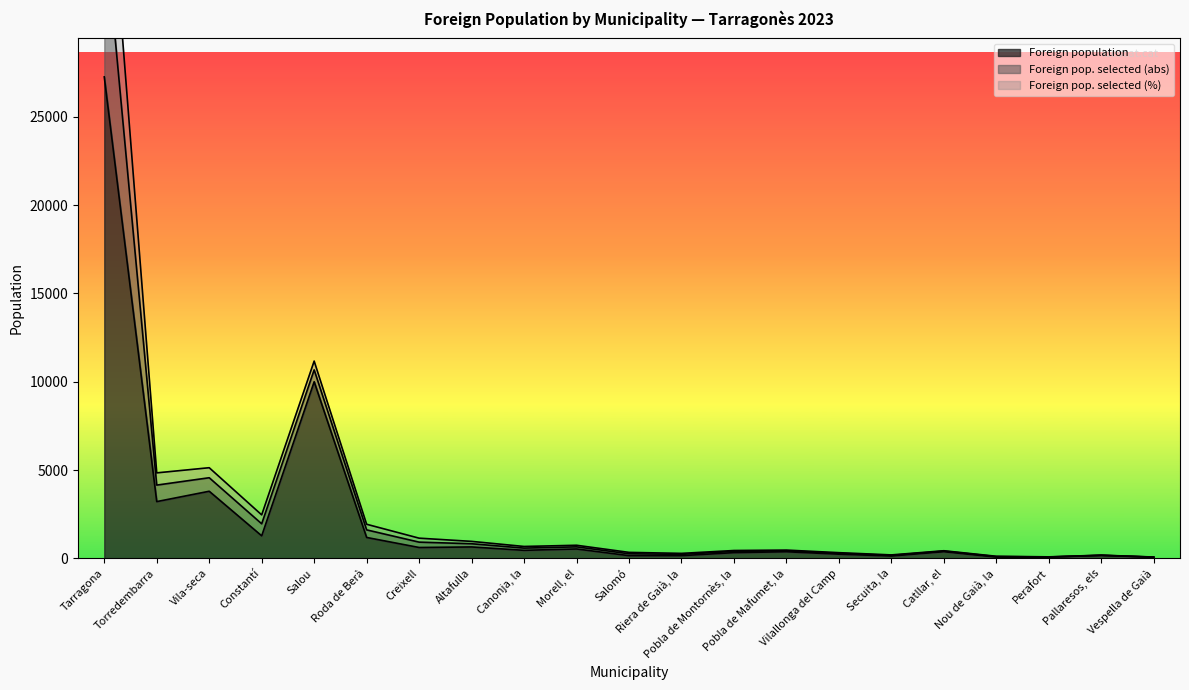

What is the sum of all Foreign population values?

51152